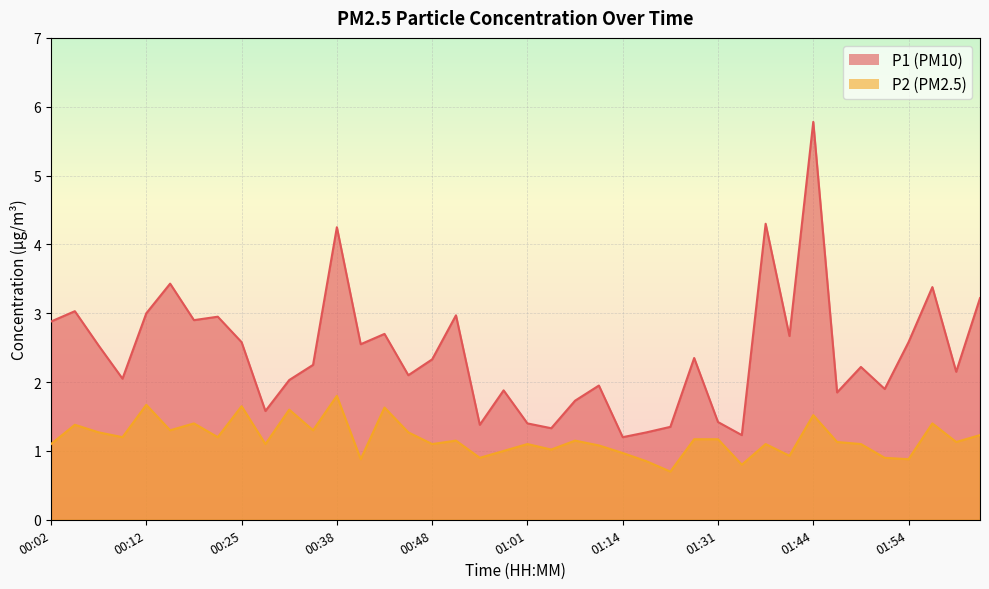

Which label corresponds to the largest value in the chart?

01:44